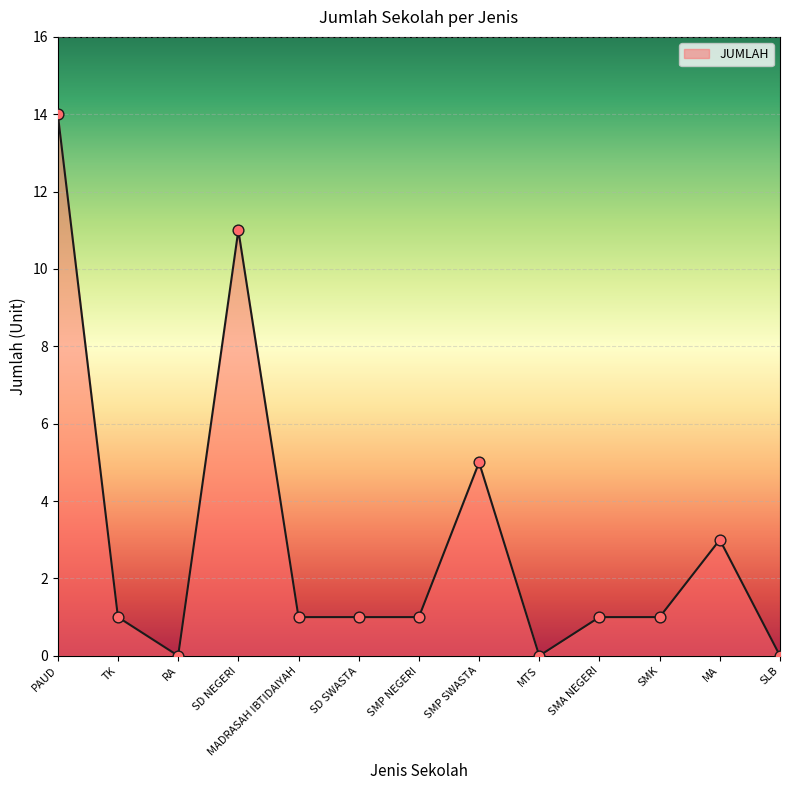

Which has a higher value, SLB or TK?

TK